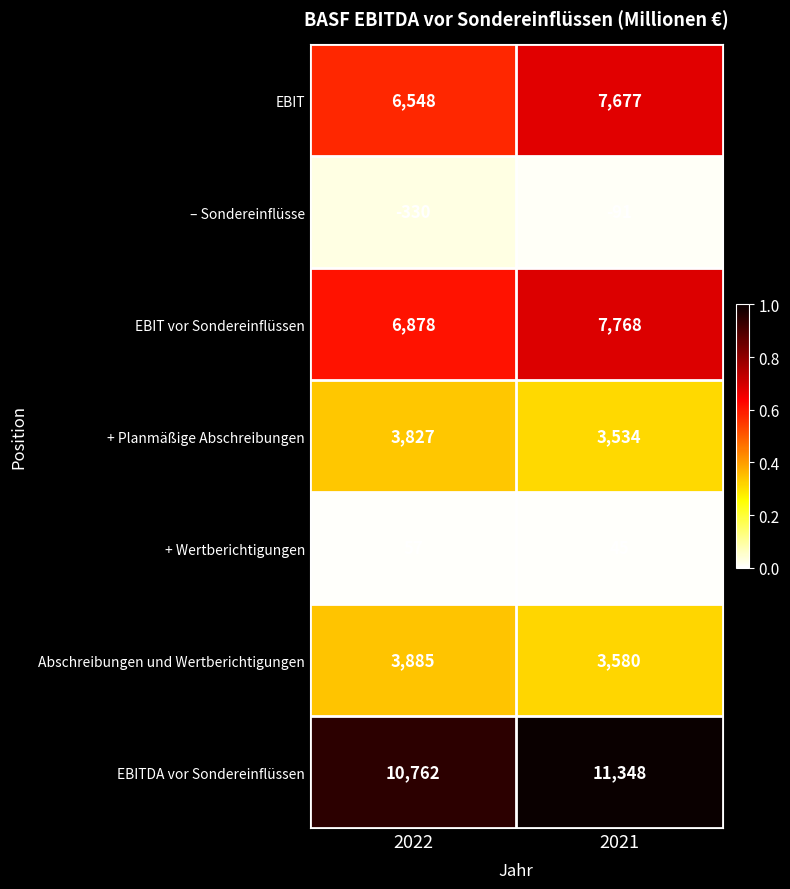

True or false: EBITDA vor Sondereinflüssen has a value of 11348 at 2021.

True